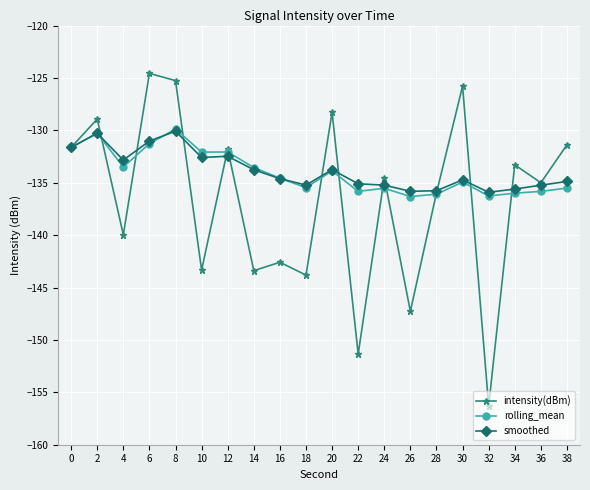

Is the value of rolling_mean at 6 greater than the value of smoothed at 22?

Yes